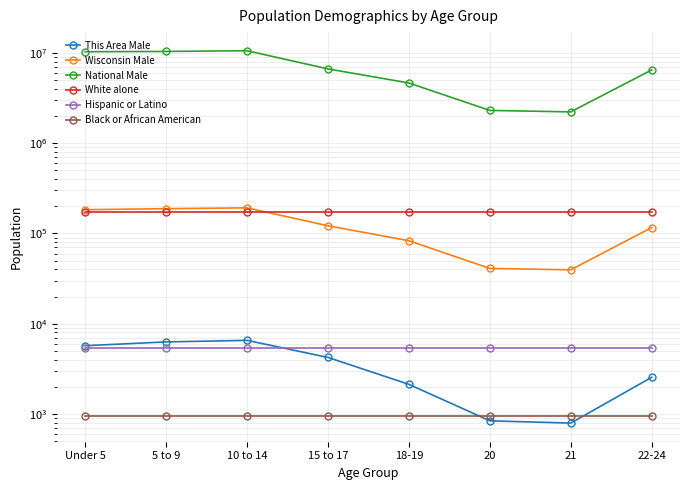

What is the total value across all series at Under 5?

10686859